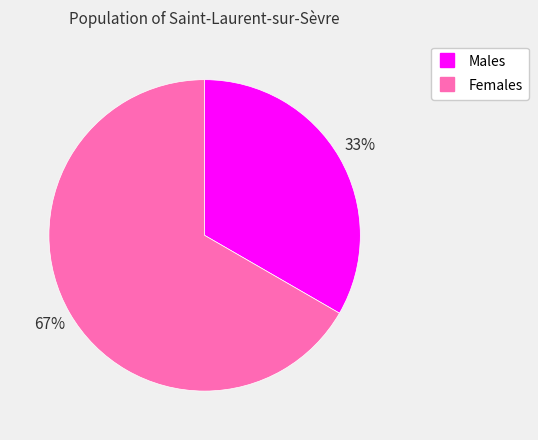

To the nearest percent, what is the average slice percentage?

50%